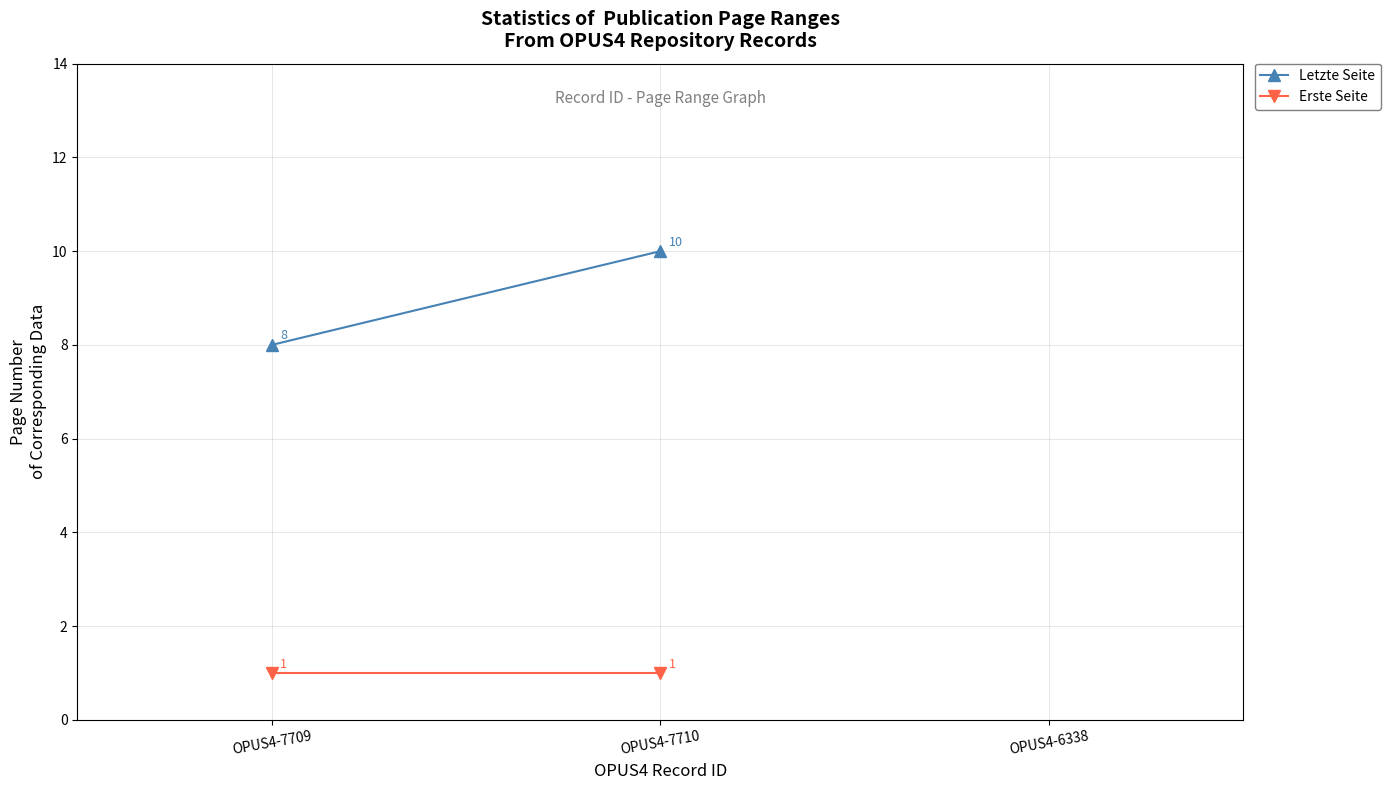

Between OPUS4-7709 and OPUS4-7710, which series saw the biggest shift?

Letzte Seite